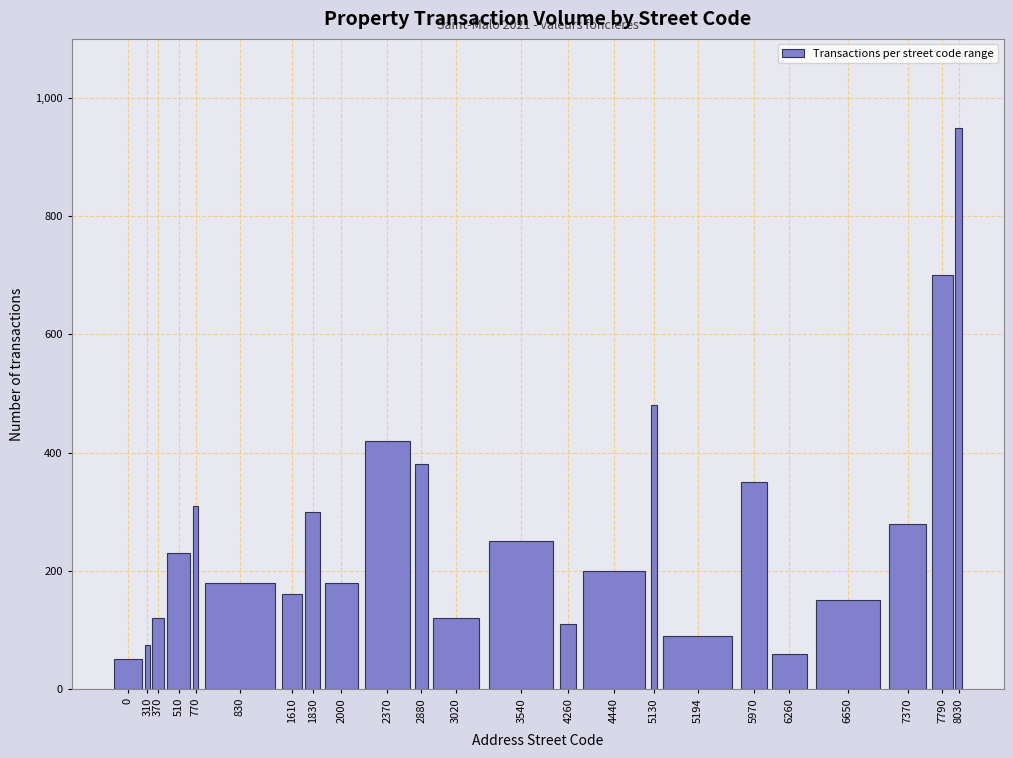

Reading right to left, list all the values displayed in this chart.

8030=950	7790=700	7370=280	6650=150	6260=60	5970=350	5194=90	5130=480	4440=200	4260=110	3540=250	3020=120	2880=380	2370=420	2000=180	1830=300	1610=160	830=180	770=310	510=230	370=120	310=75	0=50